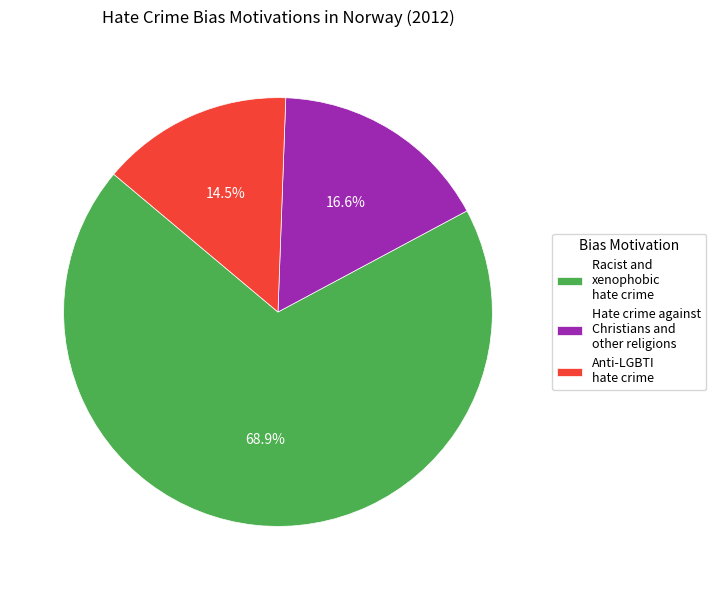

Which slice is the smallest?

Anti-LGBTI hate crime